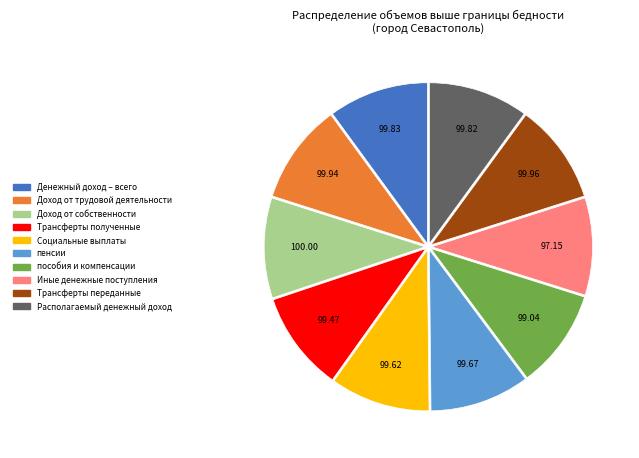

Is there any slice that represents more than half of the pie?

No